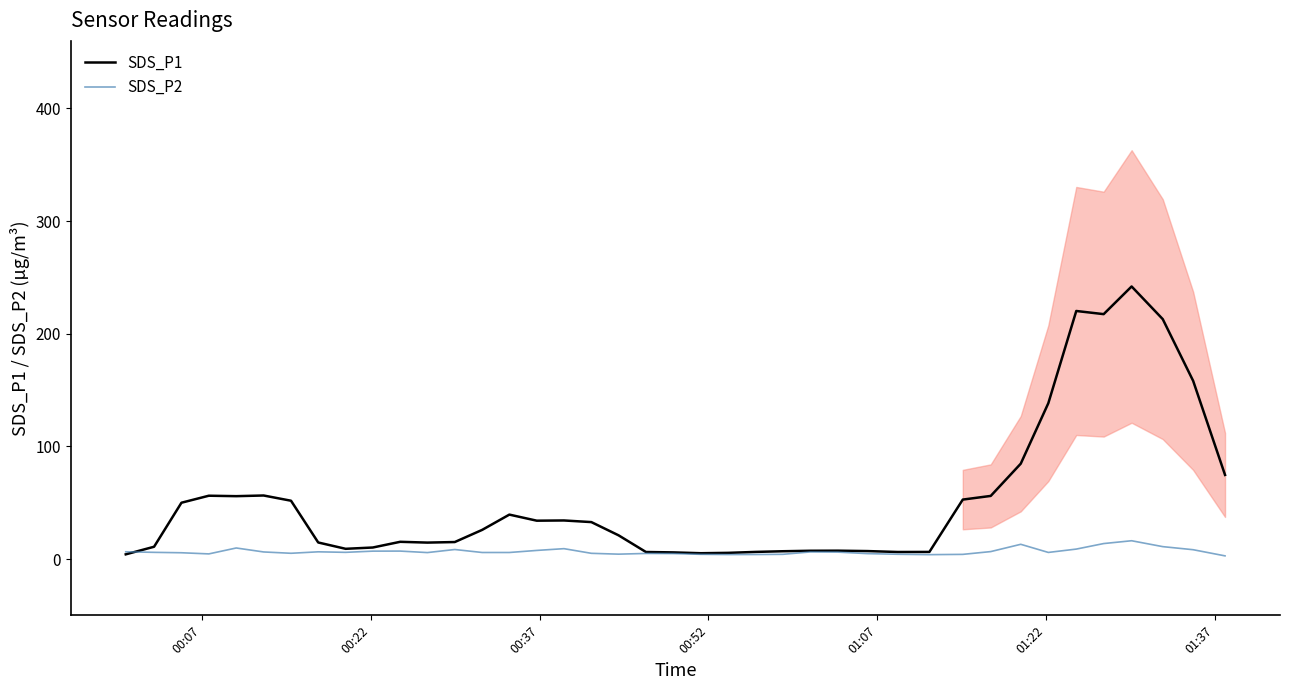

Rank the series by their average value, from highest to lowest.

SDS_P1, SDS_P2